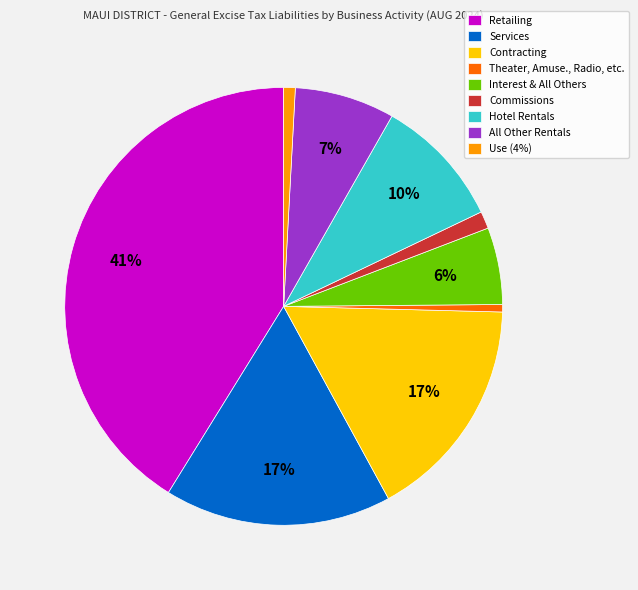

To the nearest percent, what is the average slice percentage?

11%